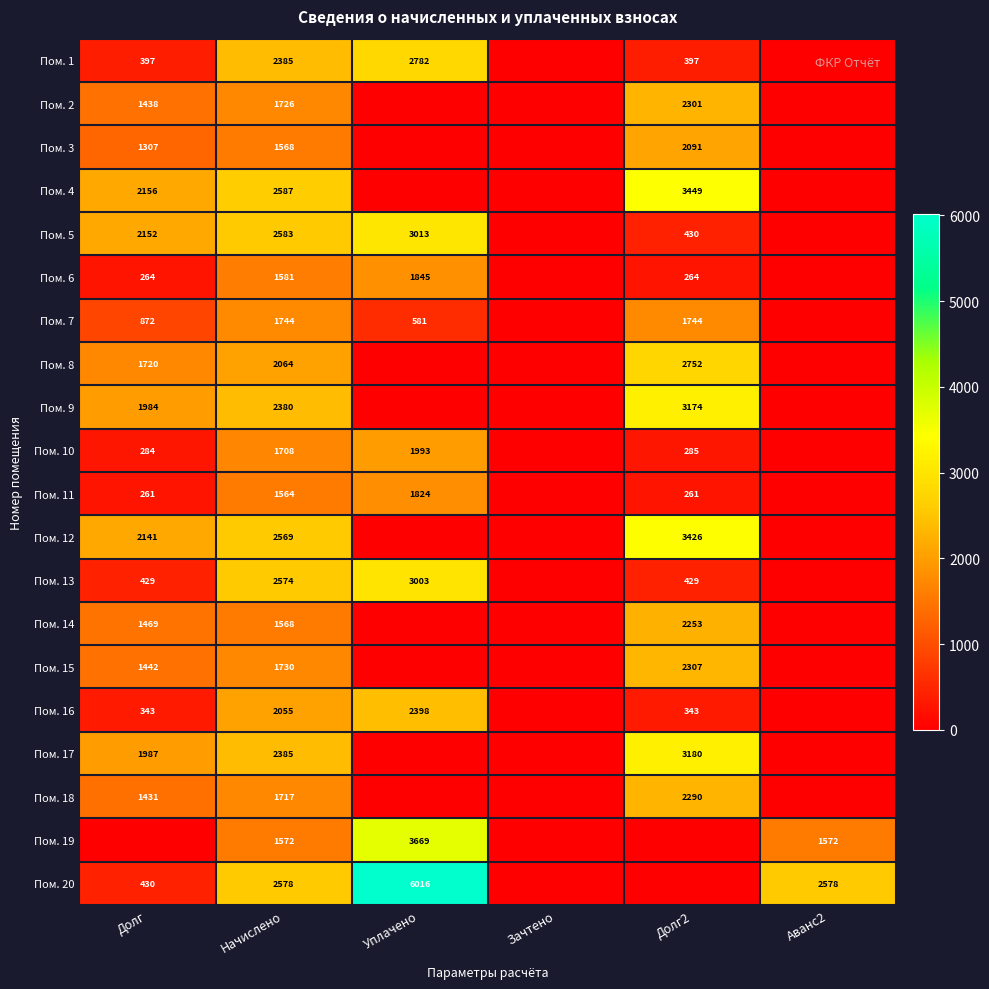

Is it true that Пом. 20 equals 226 at Долг?

False